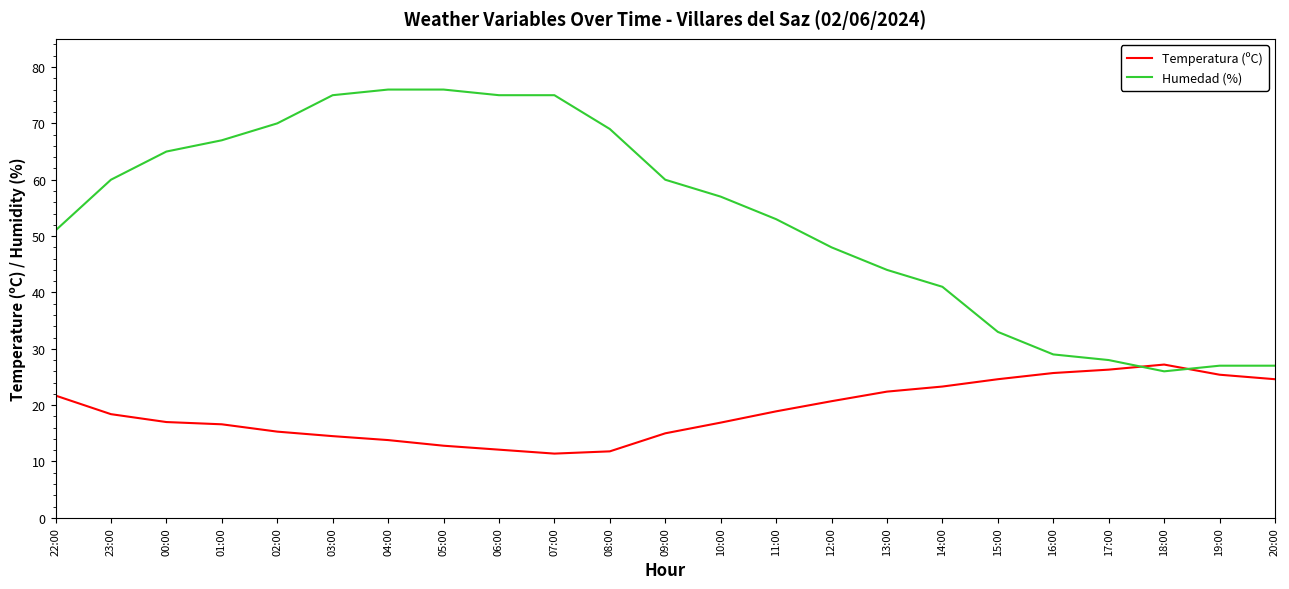

What is the difference between the maximum and minimum values in the Temperatura (ºC) series?

15.8